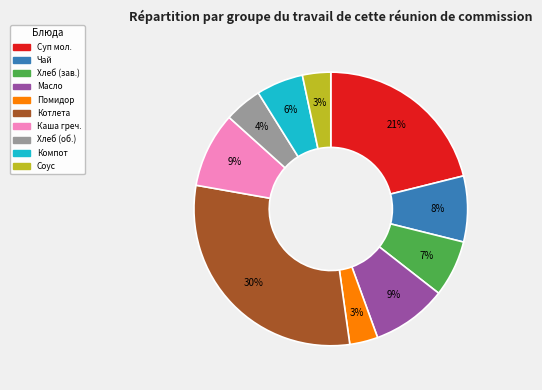

To the nearest percent, what is the average slice percentage?

10%